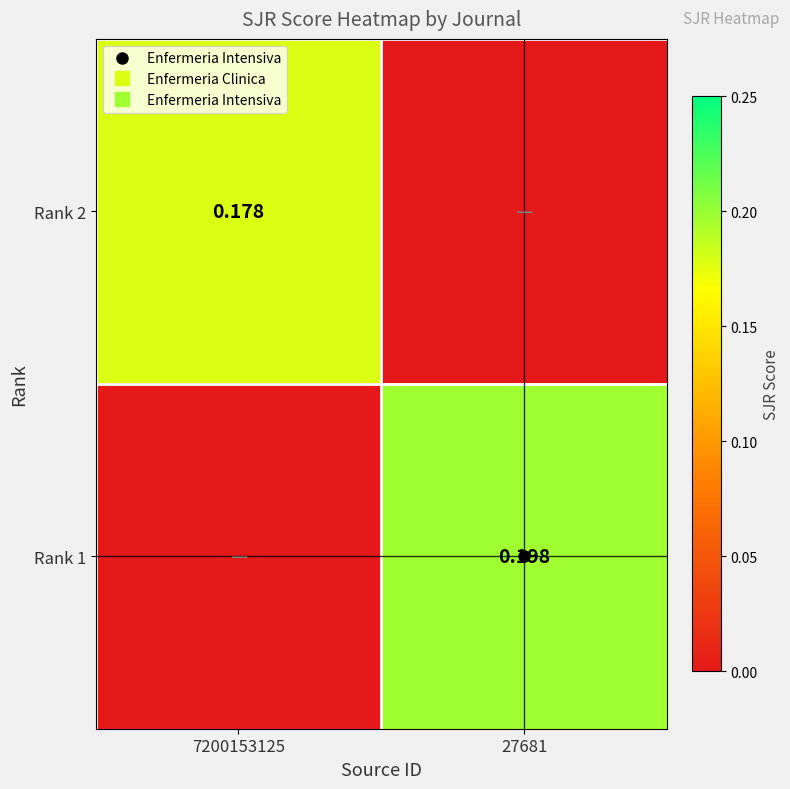

Where is Rank 2 nearest to the value 0?

27681